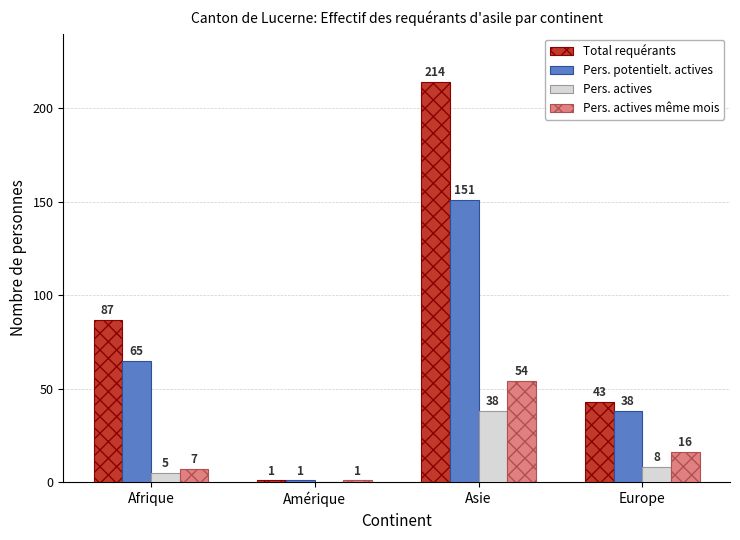

Count the number of data series in this chart.

4